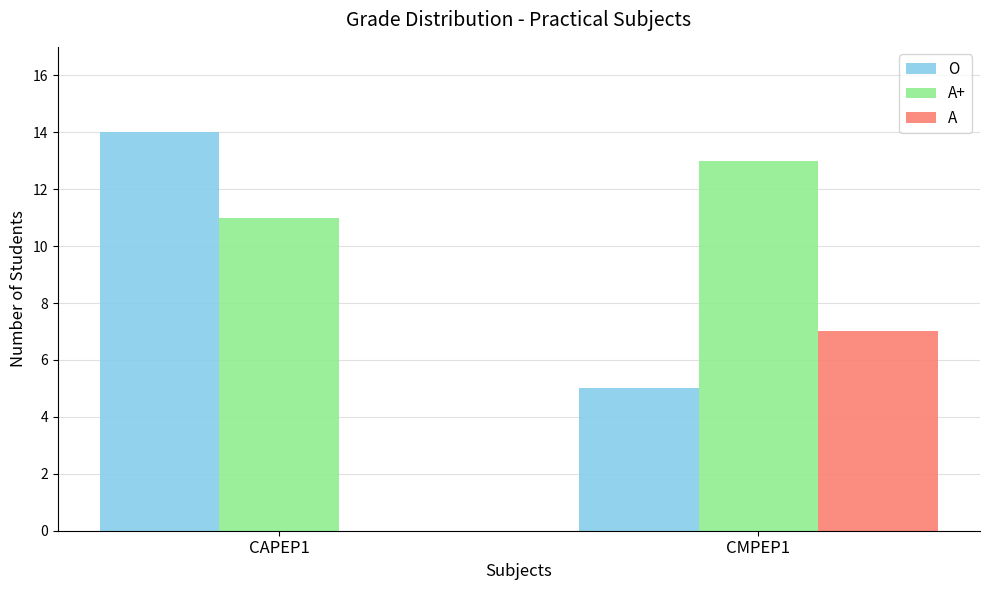

What is the sum of all O values?

19